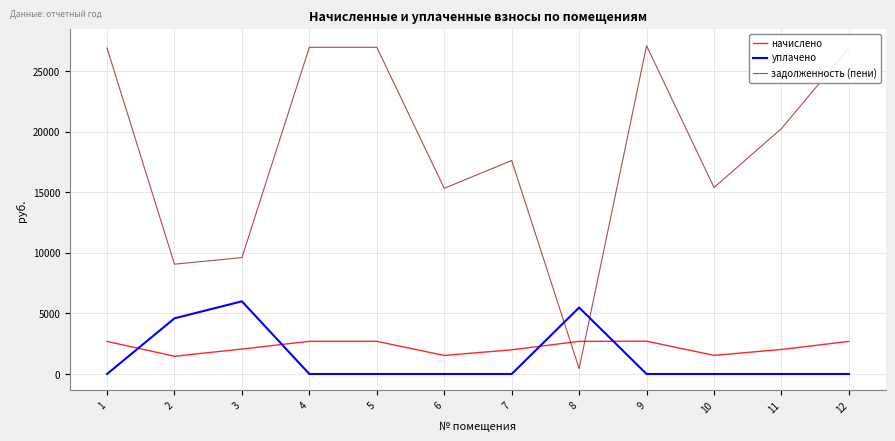

What is the sum of the задолженность (пени) values at 2 and 6?

24393.4